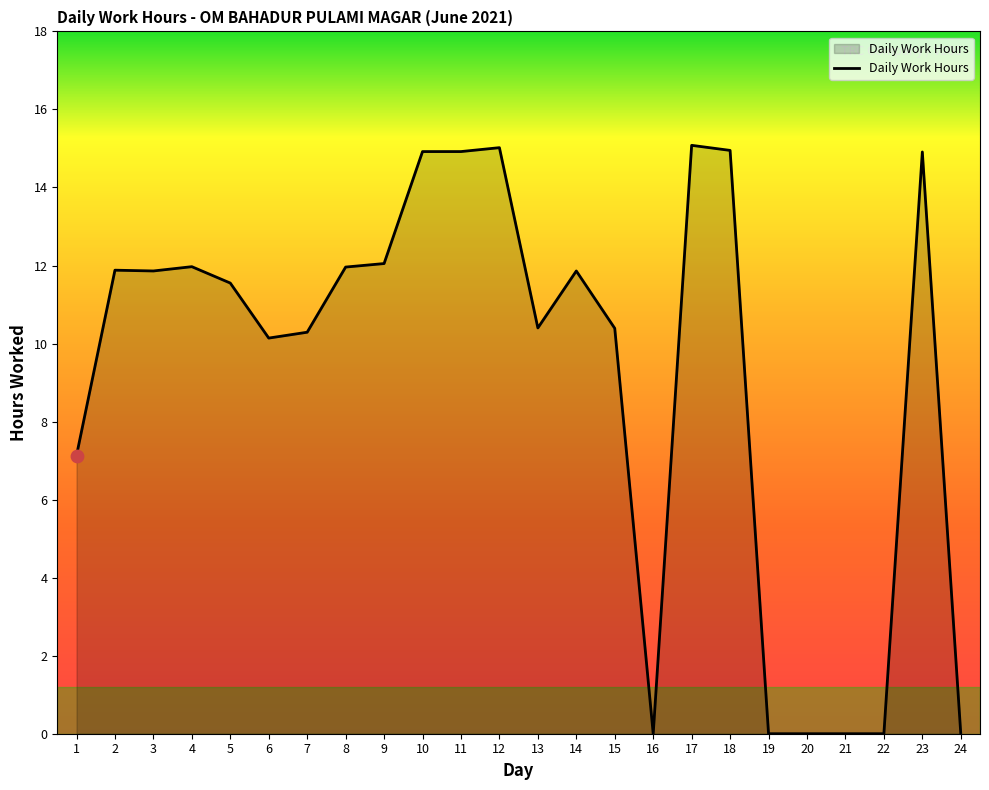

Between 9 and 18, which is larger?

18